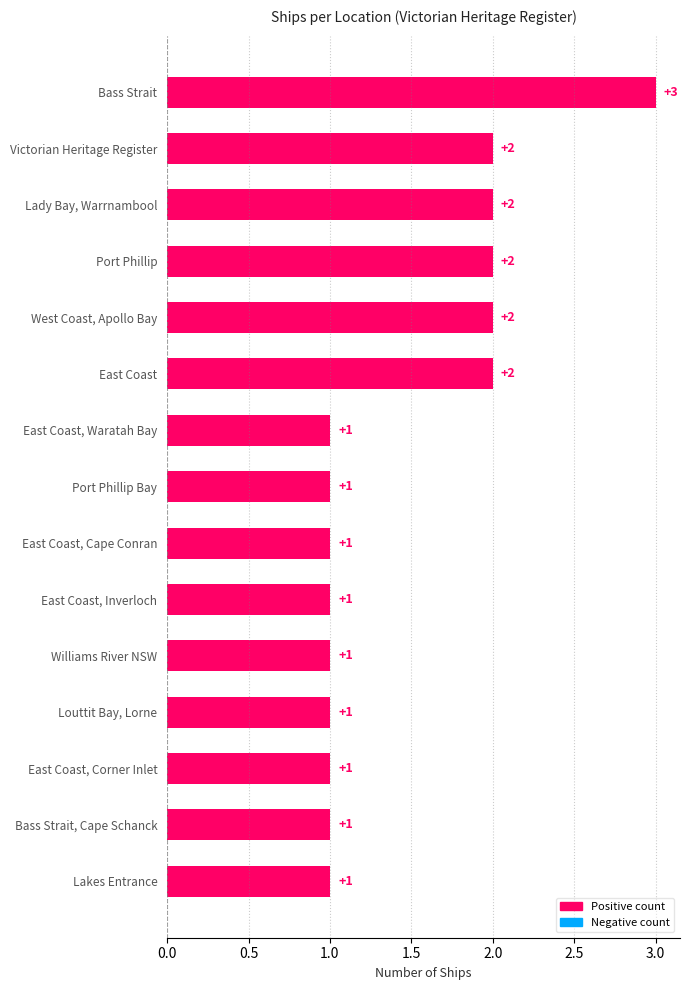

What is the sum of all values?

22